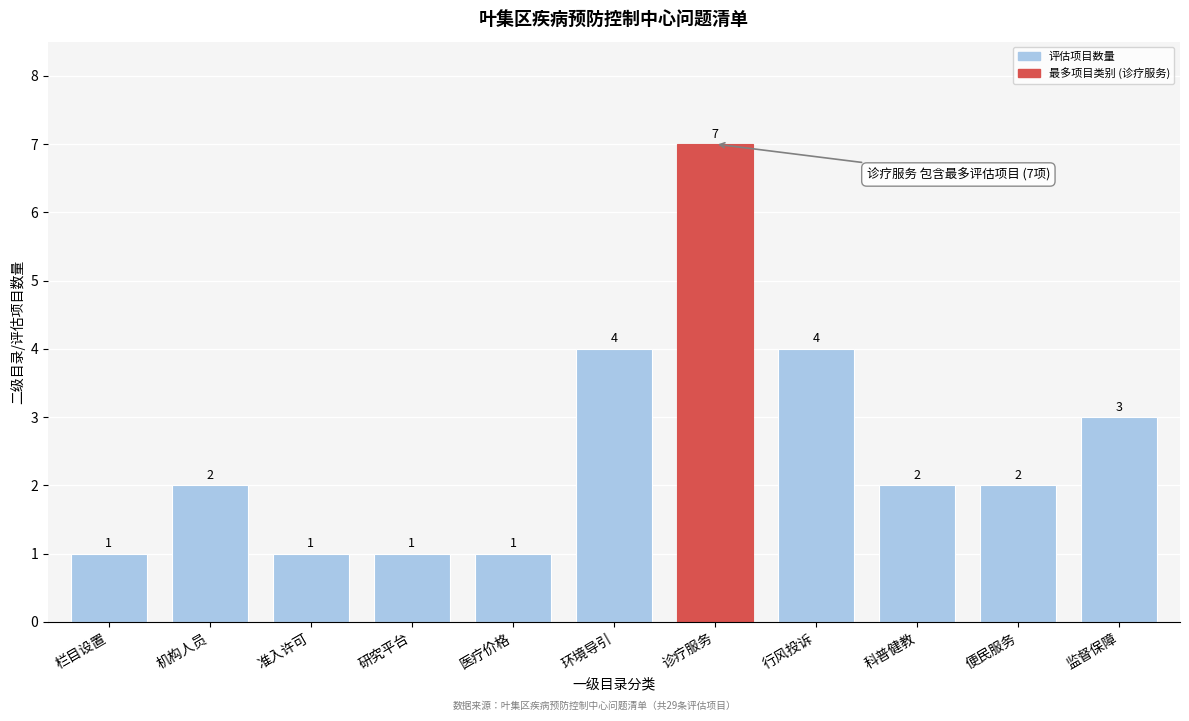

Reading left to right, extract all data points from this chart.

1	2	1	1	1	4	7	4	2	2	3